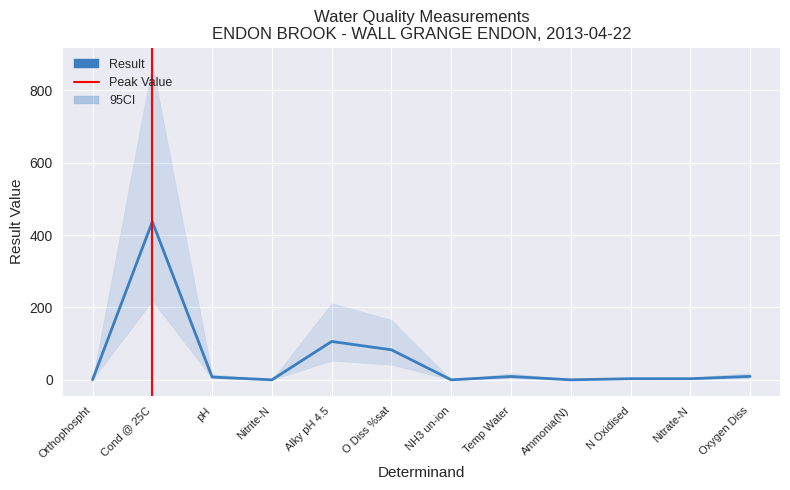

How many series are shown in this chart?

1